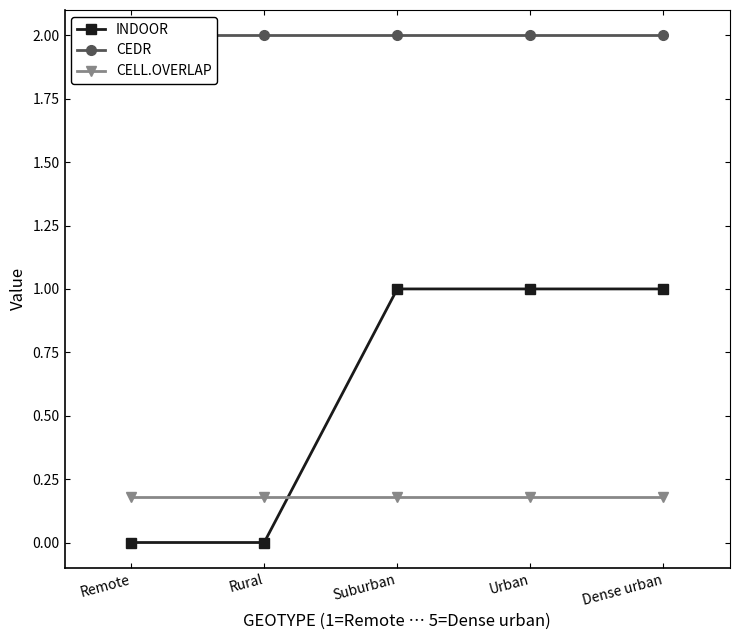

Reading right to left, what are all the values shown in this chart?

INDOOR: 1.0	1.0	1.0	0.0	0.0
CEDR: 2.0	2.0	2.0	2.0	2.0
CELL.OVERLAP: 0.2	0.2	0.2	0.2	0.2